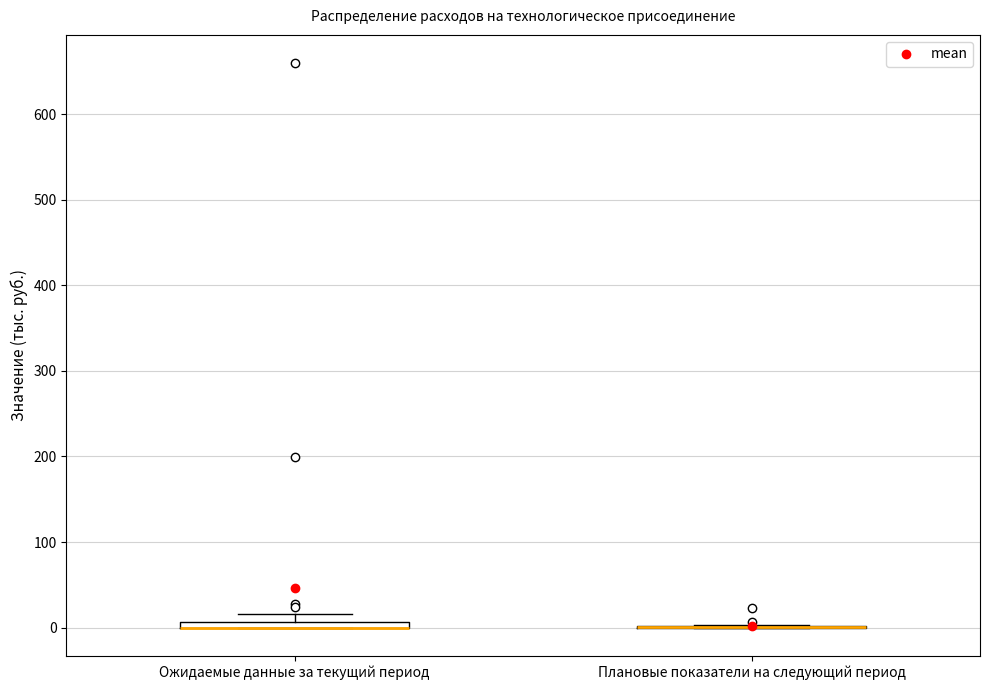

Where is the lower edge of the box for Ожидаемые данные за текущий период on the y-axis? The values are not printed on the chart, so give them approximately, as read against the axis.

0